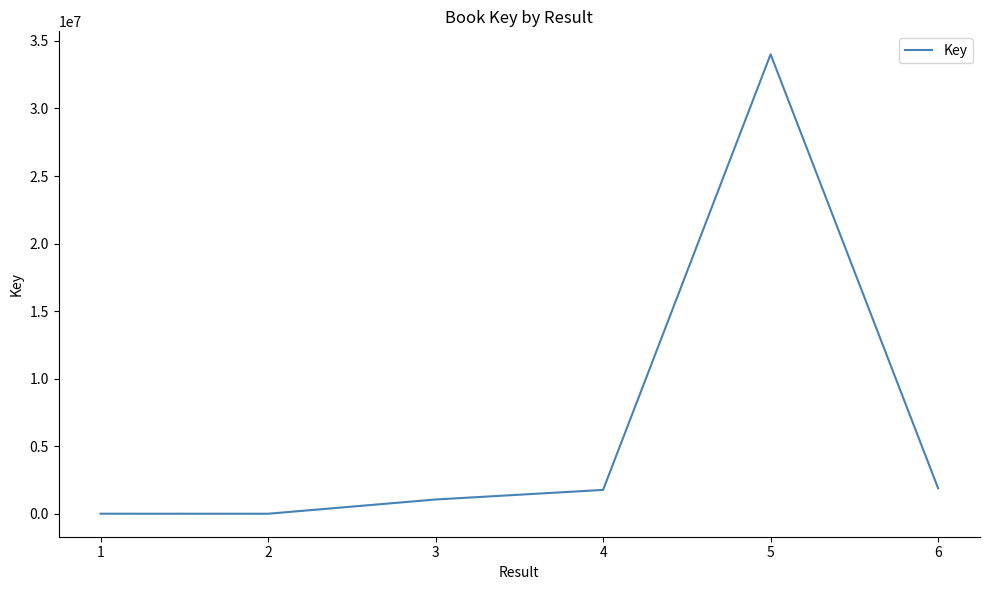

The value at 5 is 15594492. True or false?

False